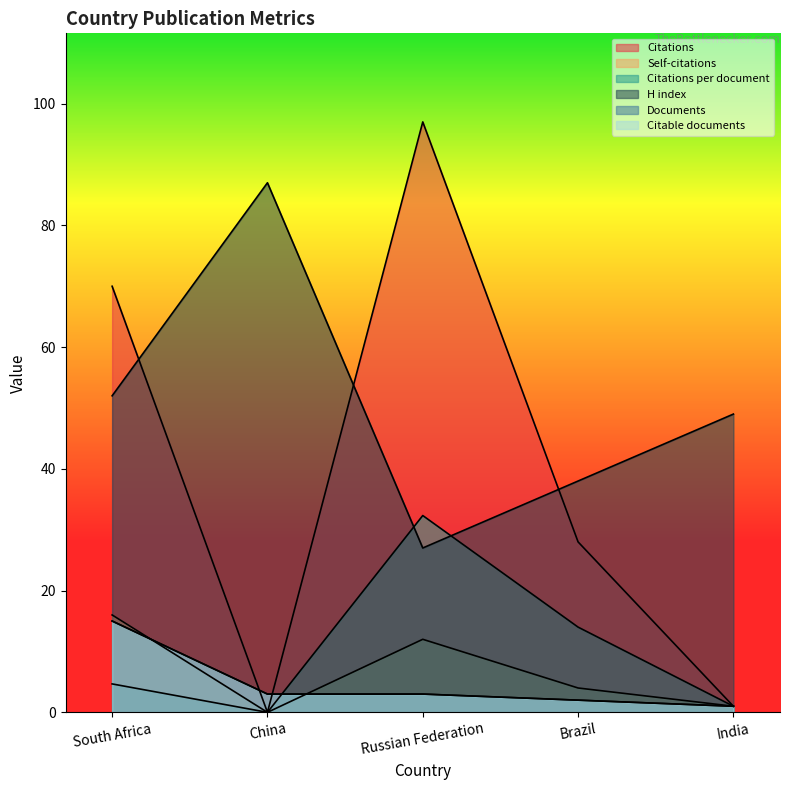

In Citations per document, how many points are higher than both neighbors (excluding endpoints)?

1